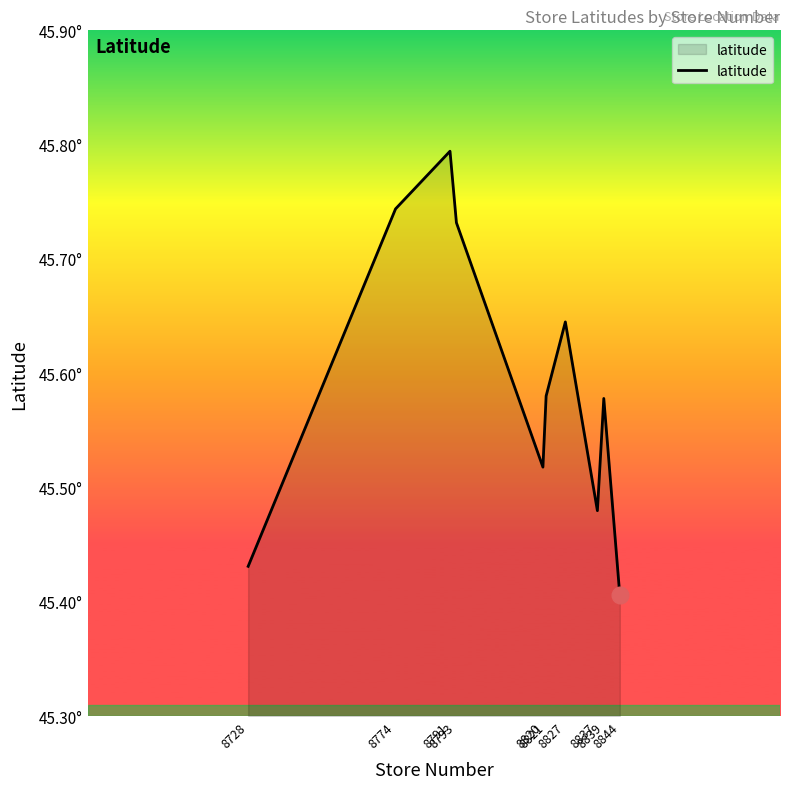

Where is the data nearest to the value 45?

8844